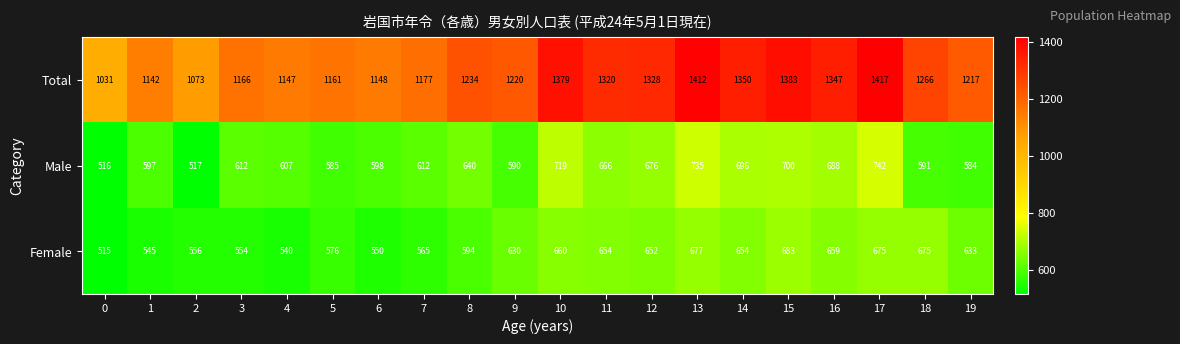

Where is Total nearest to the value 1224?

9